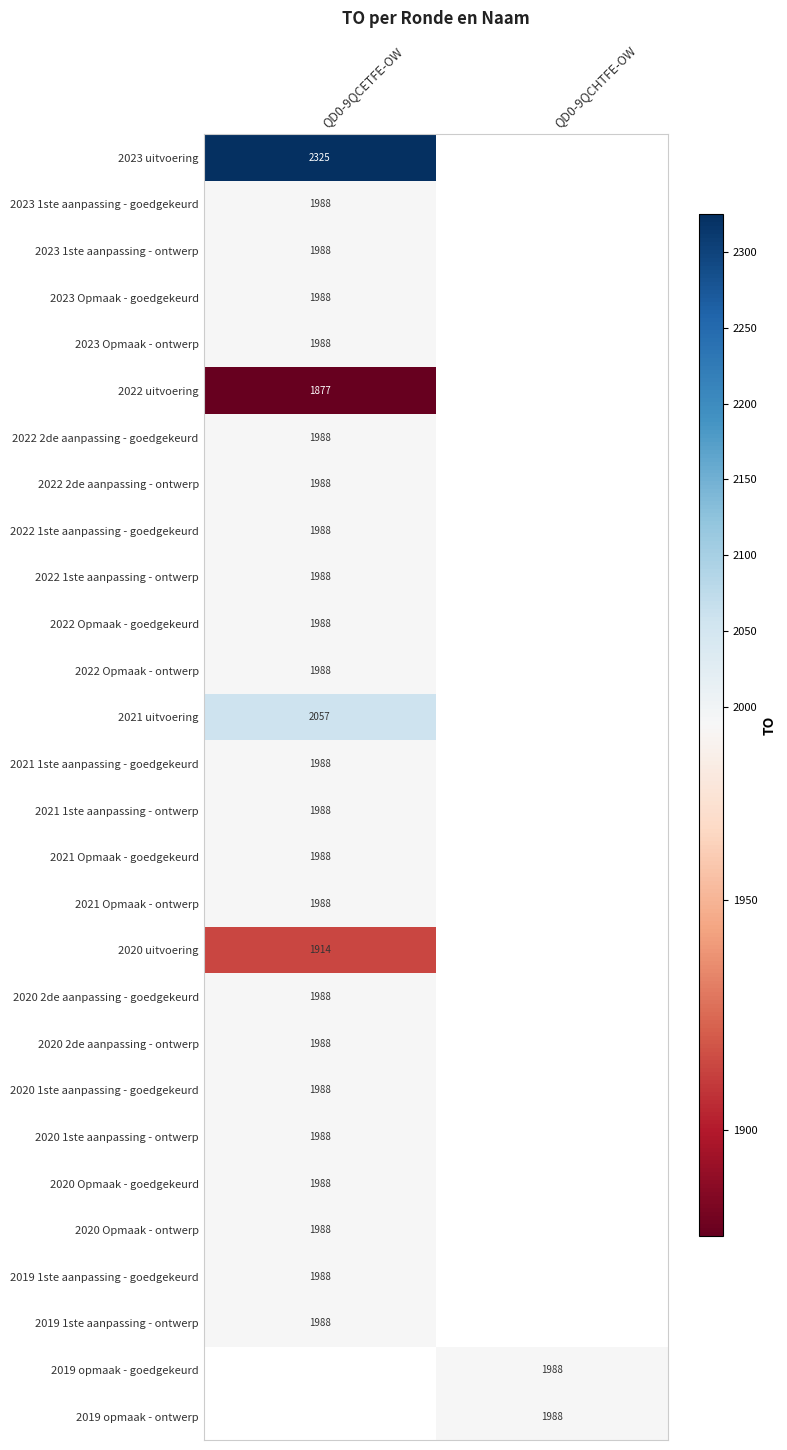

What is the greatest value displayed?

2325.0